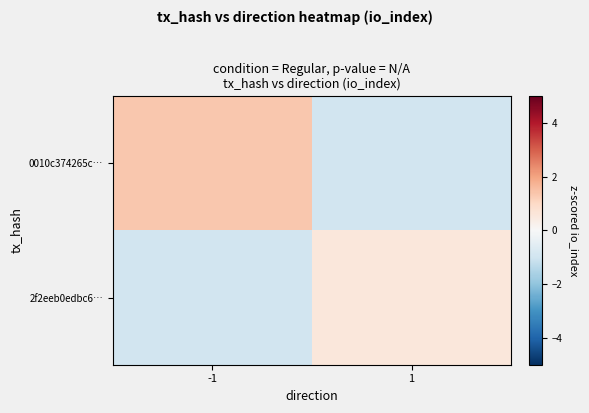

Reading right to left, list all the values displayed in this chart.

0010c374265c…: 1=-1.0	-1=1.4
2f2eeb0edbc6…: 1=0.6	-1=-1.0